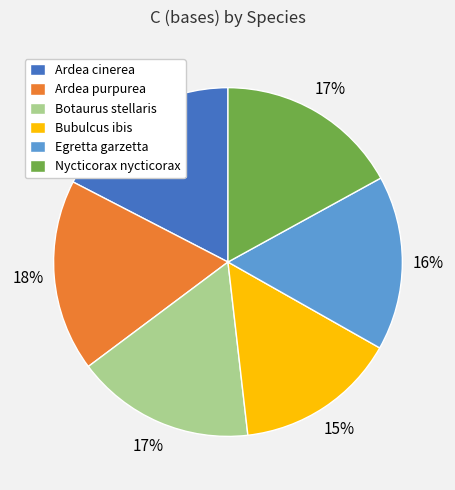

Is it true that Botaurus stellaris is 17% of the pie?

True